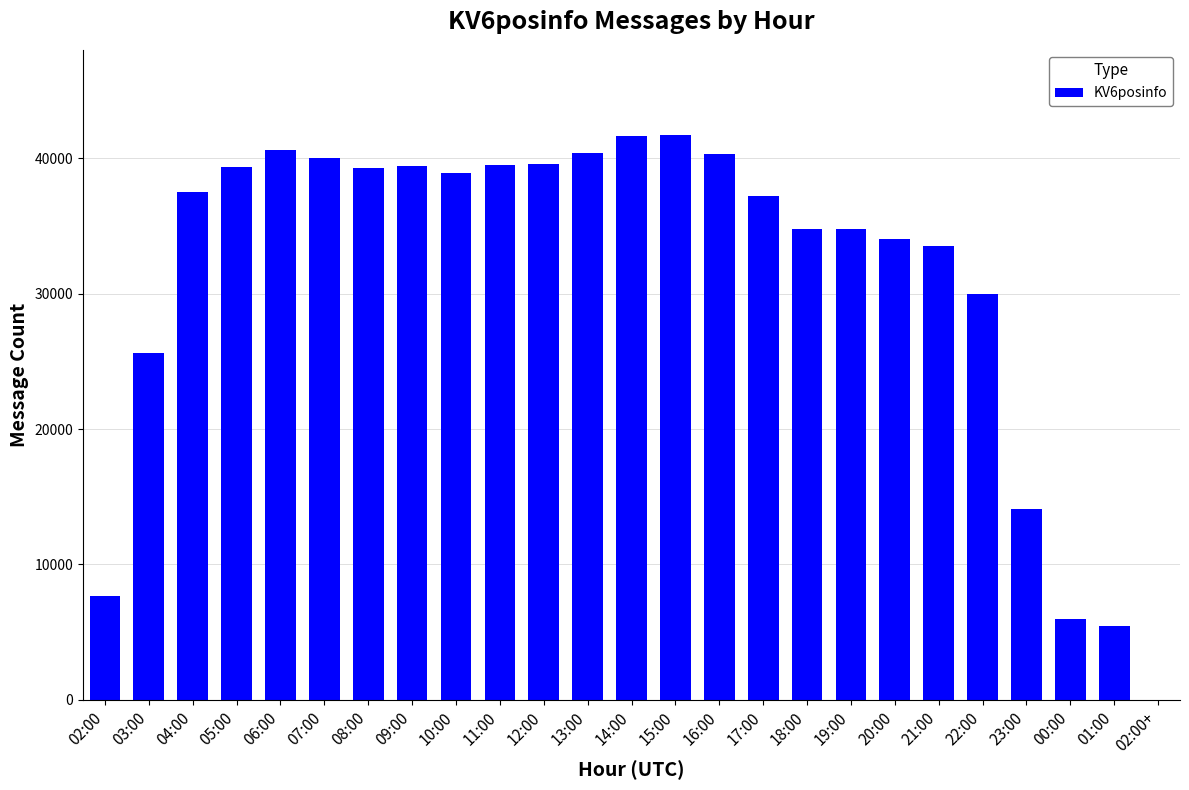

True or false: the data shows 49131 at 21:00.

False